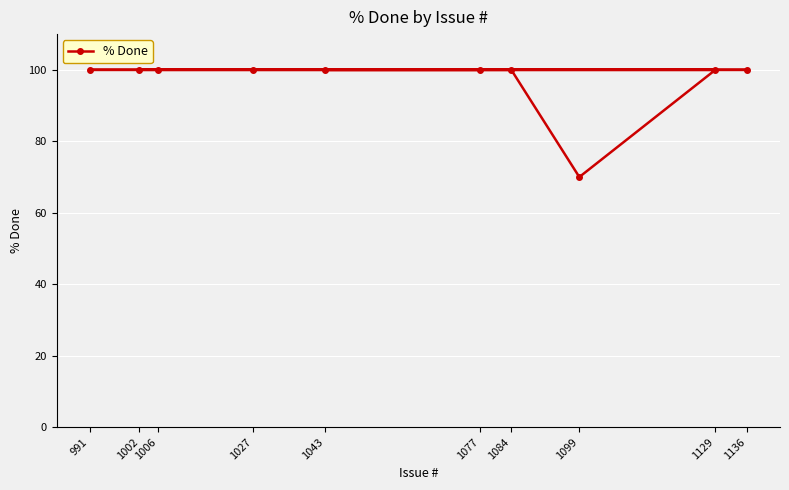

Reading right to left, extract all data points from this chart.

1136=100	1129=100	1099=70	1084=100	1077=100	1043=100	1027=100	1006=100	1002=100	991=100